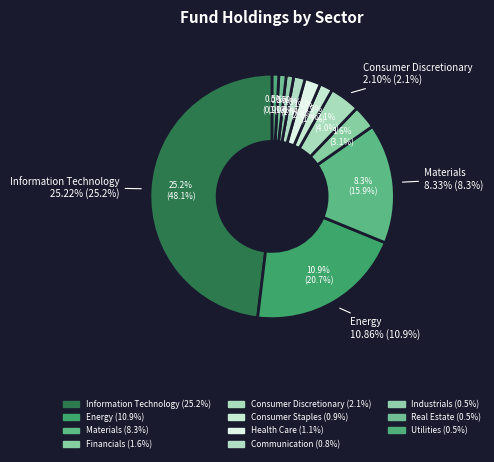

Do Communication and Utilities together represent more than half of the pie?

No